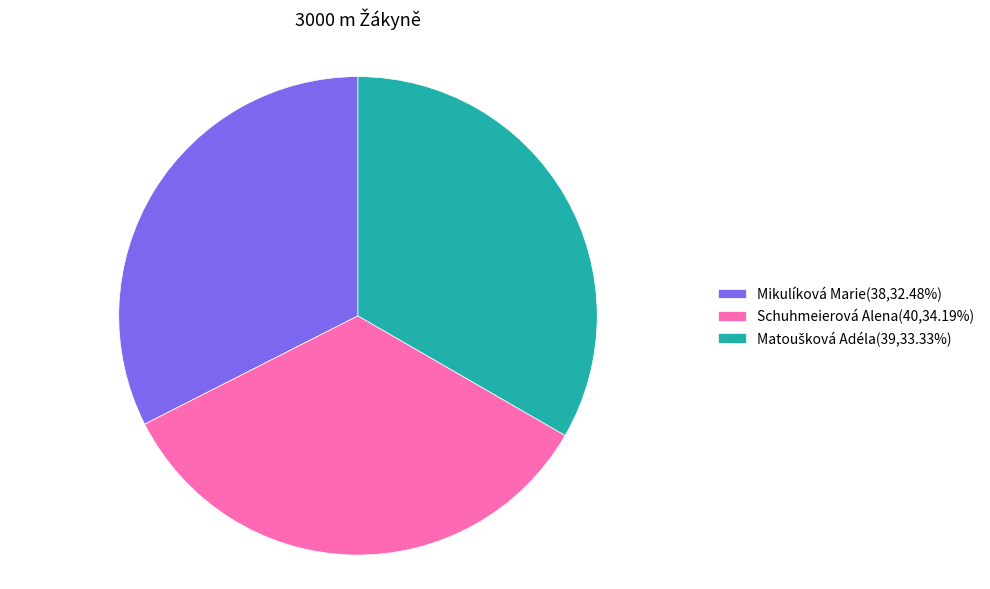

Does Mikulíková Marie(38,32.48%) represent more than half of the total?

No